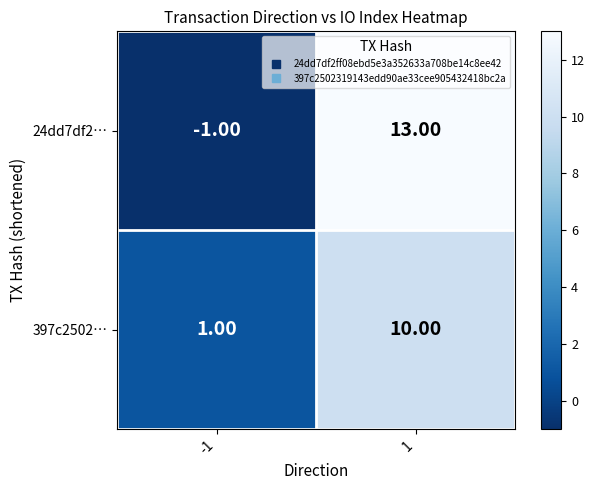

What is the average value of the 24dd7df2… series?

6